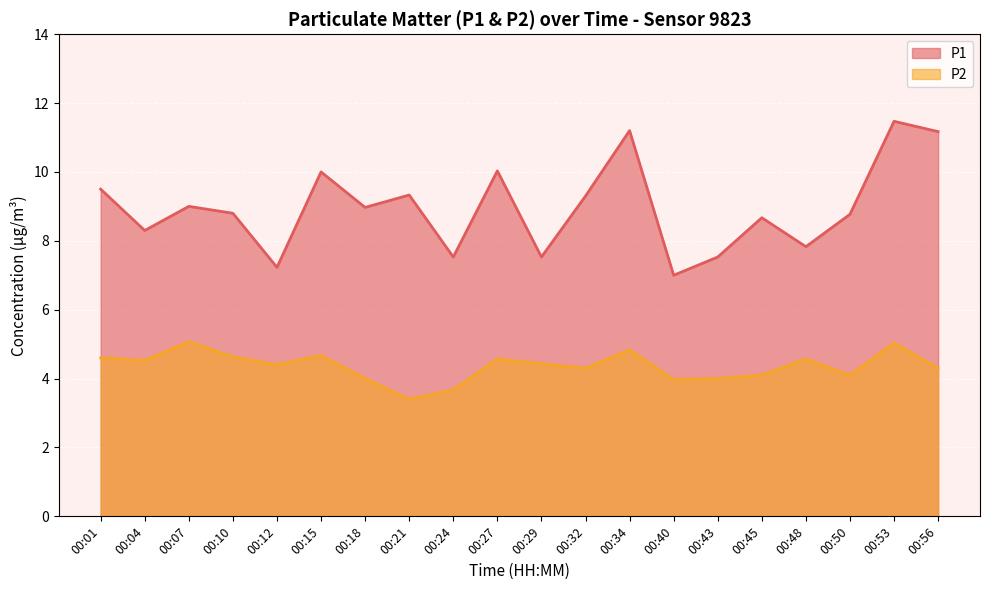

Reading left to right, what are all the values shown in this chart?

P1: 00:01=9.5	00:04=8.3	00:07=9.0	00:10=8.8	00:12=7.2	00:15=10.0	00:18=9.0	00:21=9.3	00:24=7.5	00:27=10.0	00:29=7.5	00:32=9.3	00:34=11.2	00:40=7.0	00:43=7.5	00:45=8.7	00:48=7.8	00:50=8.8	00:53=11.5	00:56=11.2
P2: 00:01=4.6	00:04=4.5	00:07=5.1	00:10=4.6	00:12=4.4	00:15=4.7	00:18=4.0	00:21=3.4	00:24=3.7	00:27=4.6	00:29=4.4	00:32=4.3	00:34=4.8	00:40=4.0	00:43=4.0	00:45=4.1	00:48=4.6	00:50=4.1	00:53=5.0	00:56=4.3